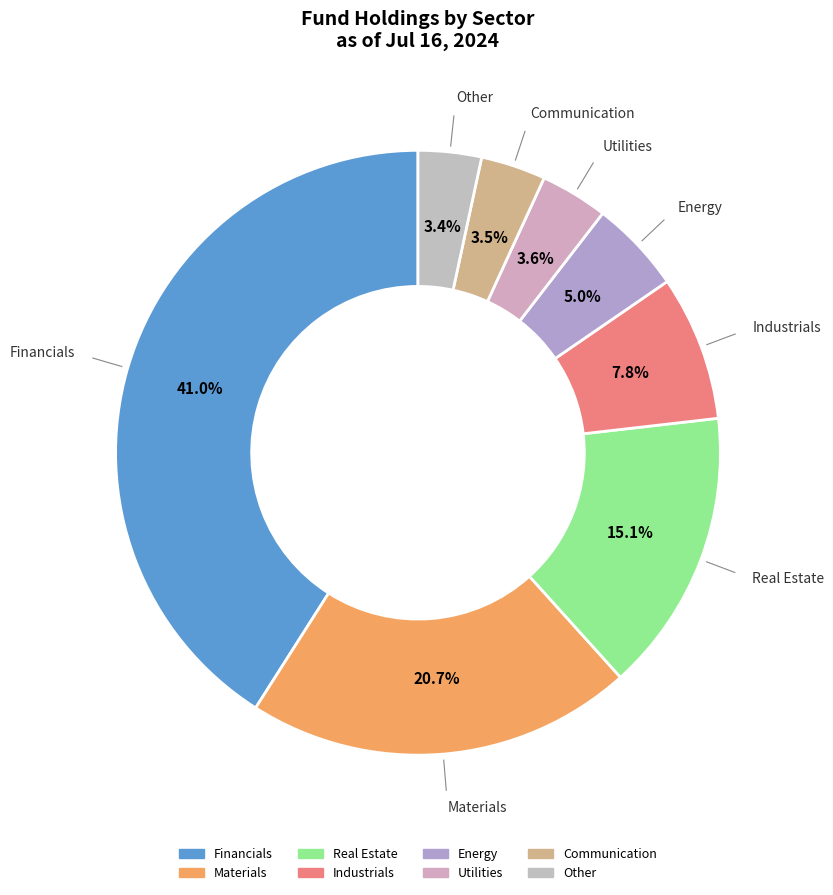

Which category has the biggest portion of the pie?

Financials